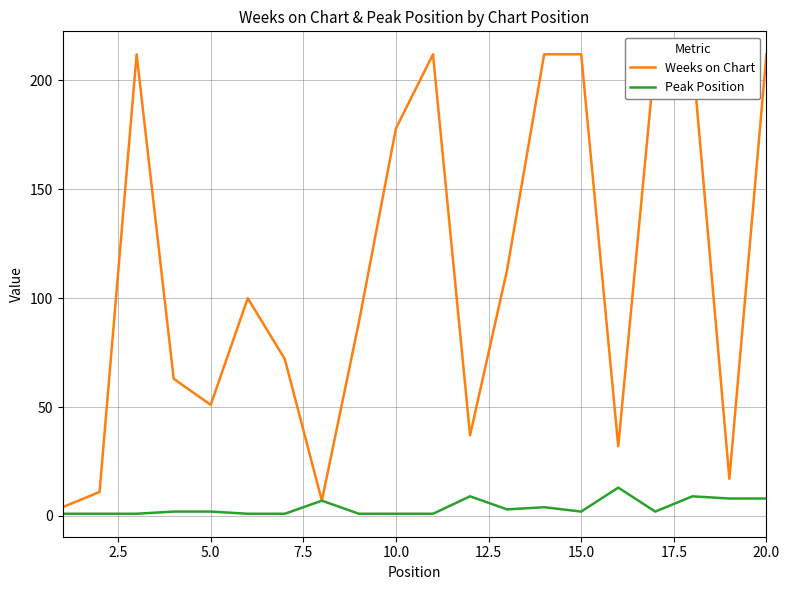

Is the value of Peak Position at 19 greater than the value of Weeks on Chart at 12.5?

No